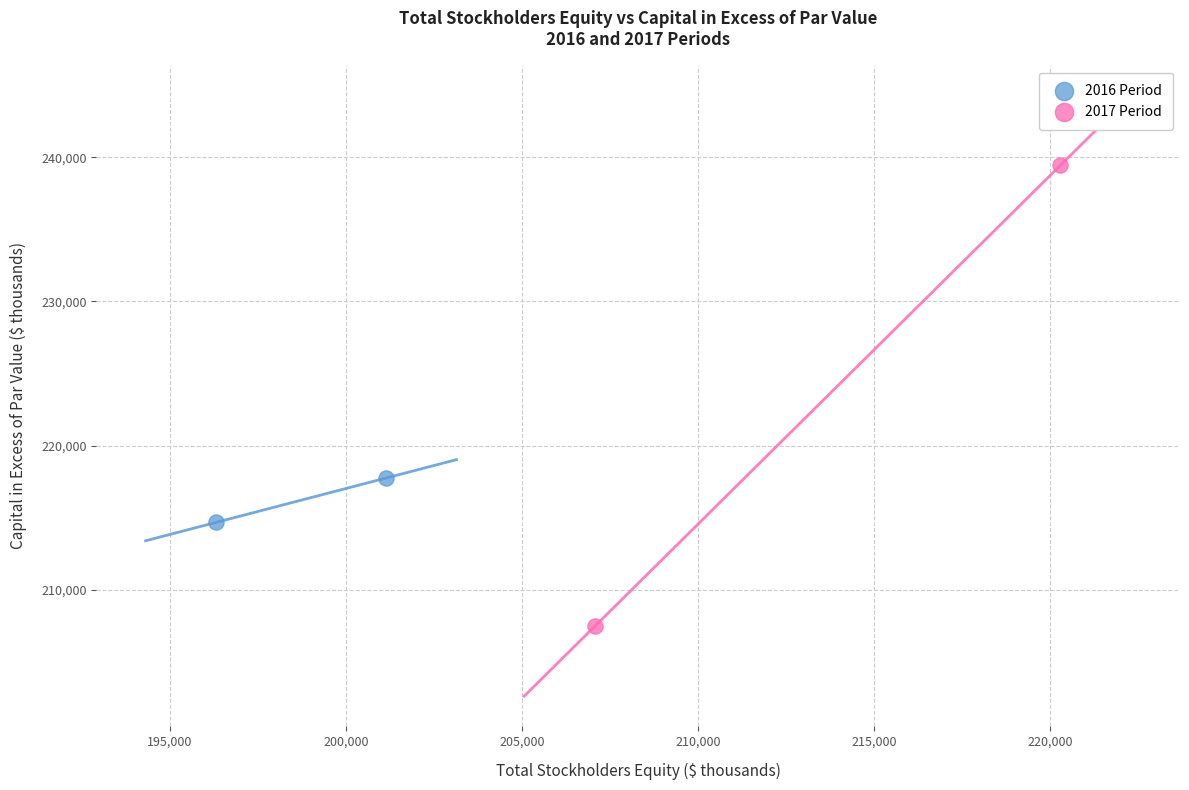

Which series has the largest Y range (max minus min)?

2017 Period